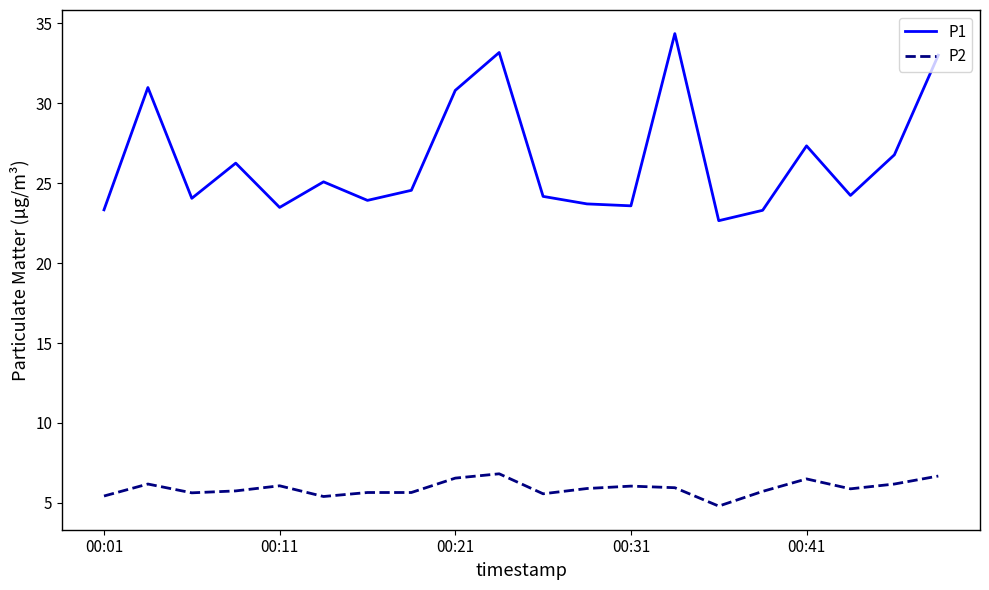

What is the maximum value for P2?

6.8